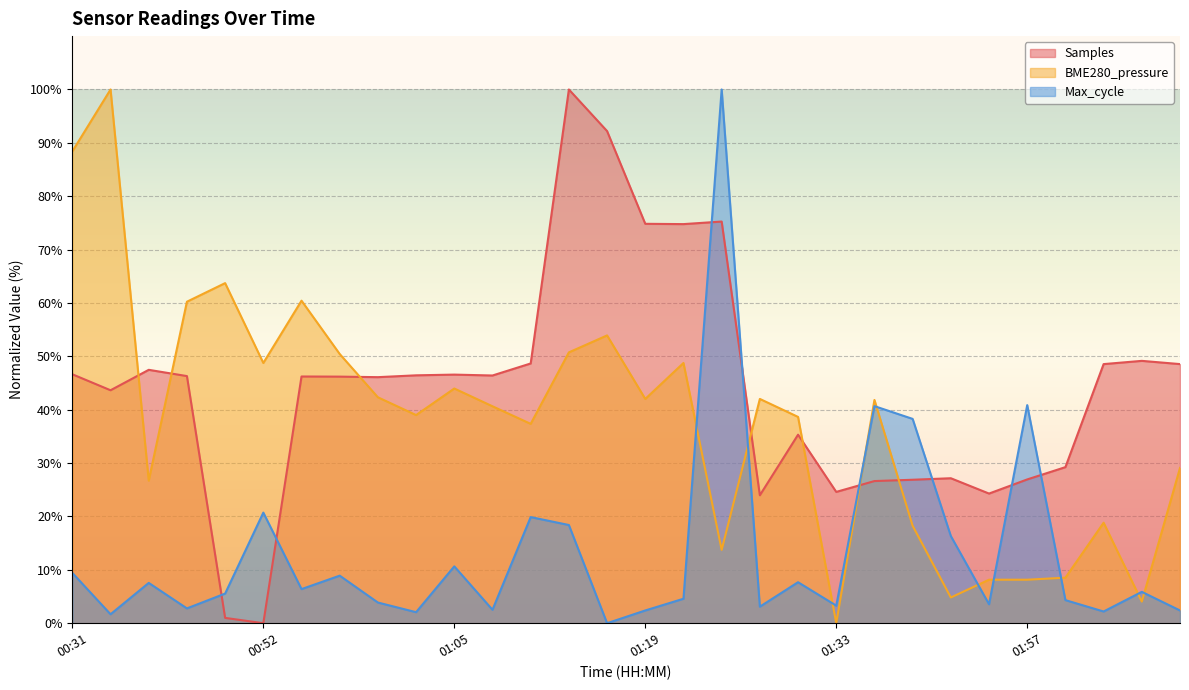

Where is the first local minimum for Samples?

00:34